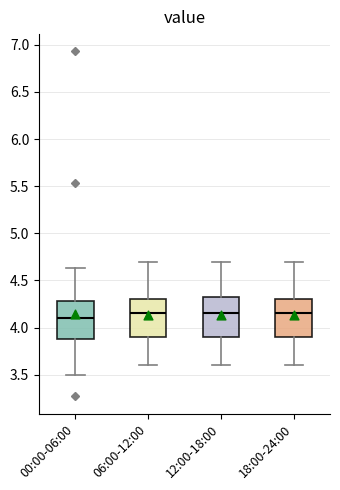

Where does the median line of the box for 12:00-18:00 sit on the y-axis? The values are not printed on the chart, so give them approximately, as read against the axis.

4.15